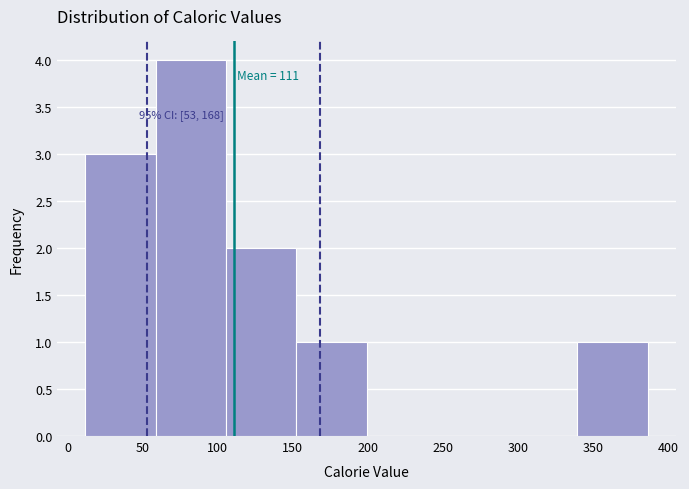

Which range on the x-axis has the tallest bar?

60 to 105